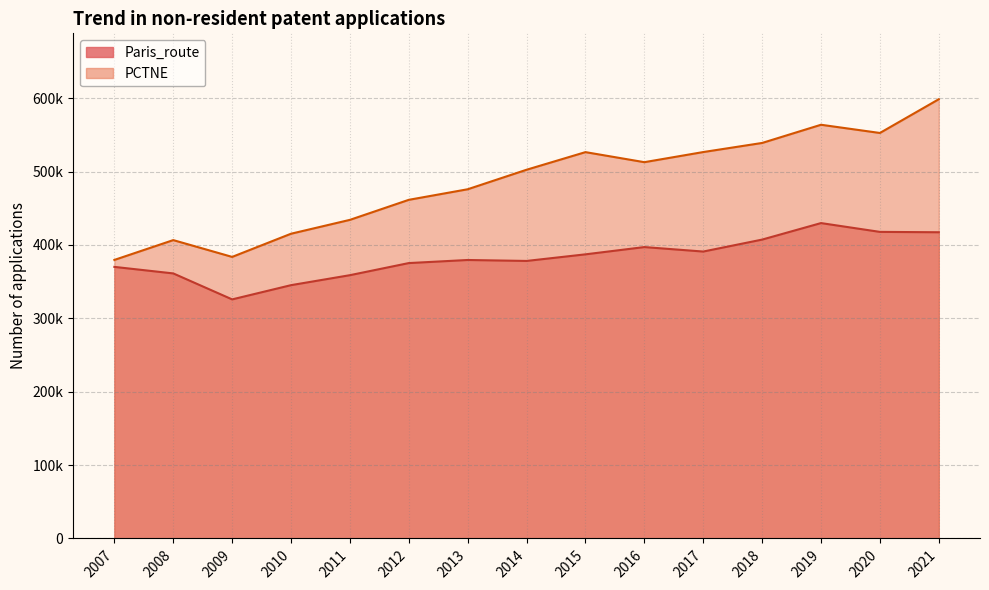

How many lines are shown in the chart?

2